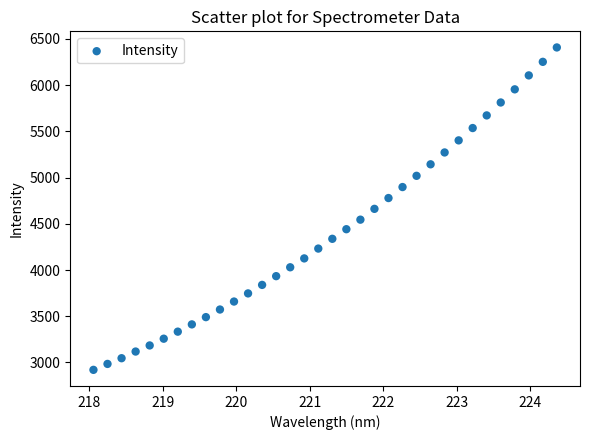

What is the range of X values (max minus min)?

6.3